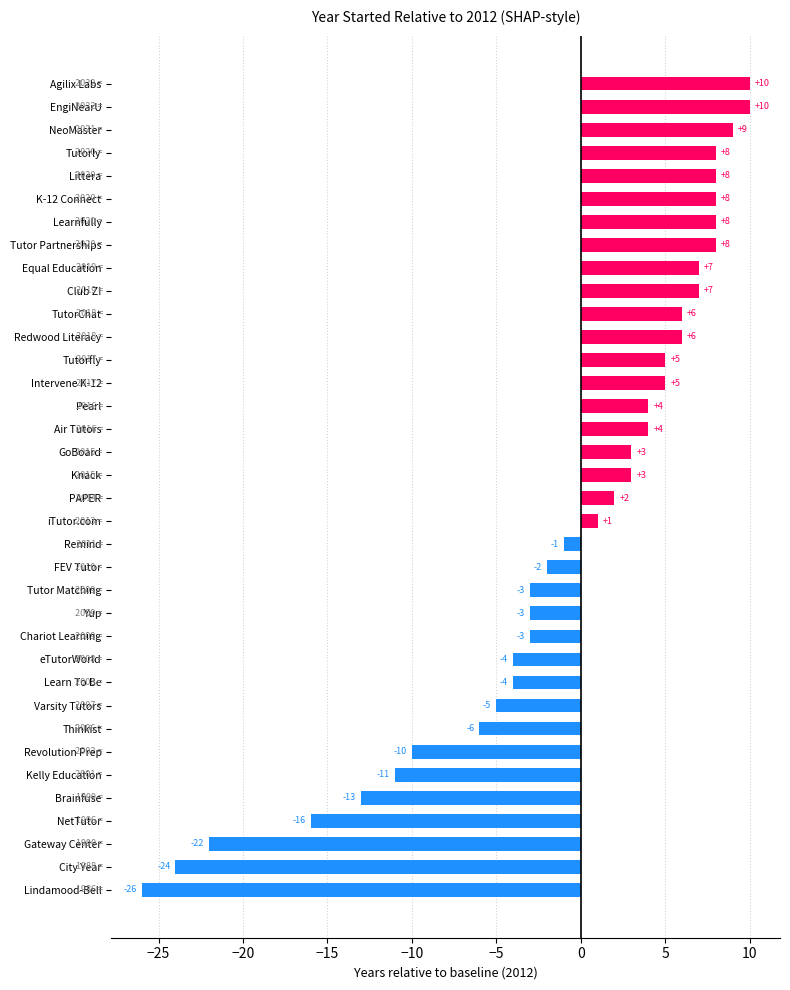

What is the average value?

-1